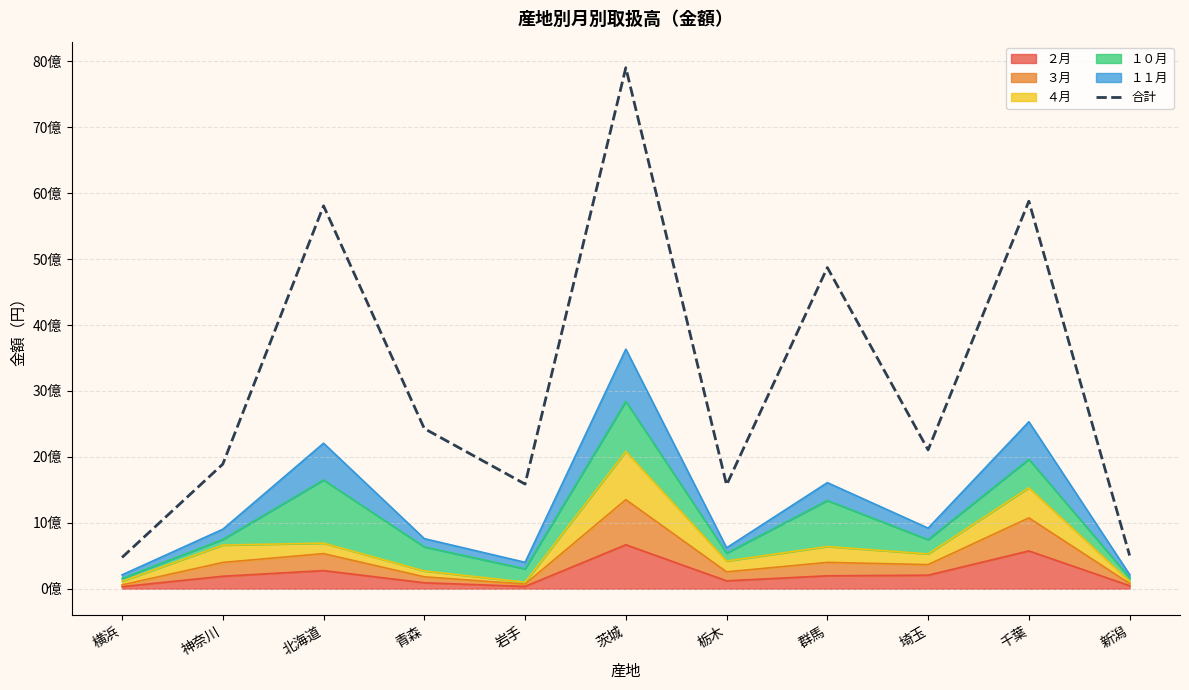

What is the average value?

3184312560